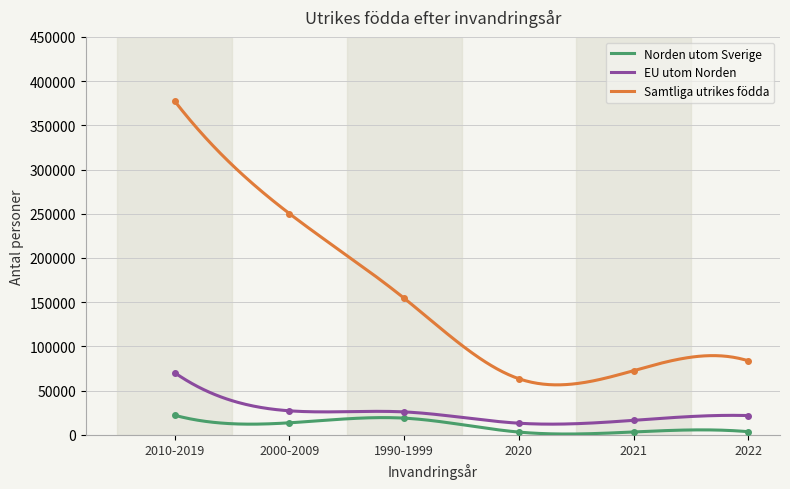

What is the difference between the EU utom Norden values at 2022 and 1990-1999?

4144